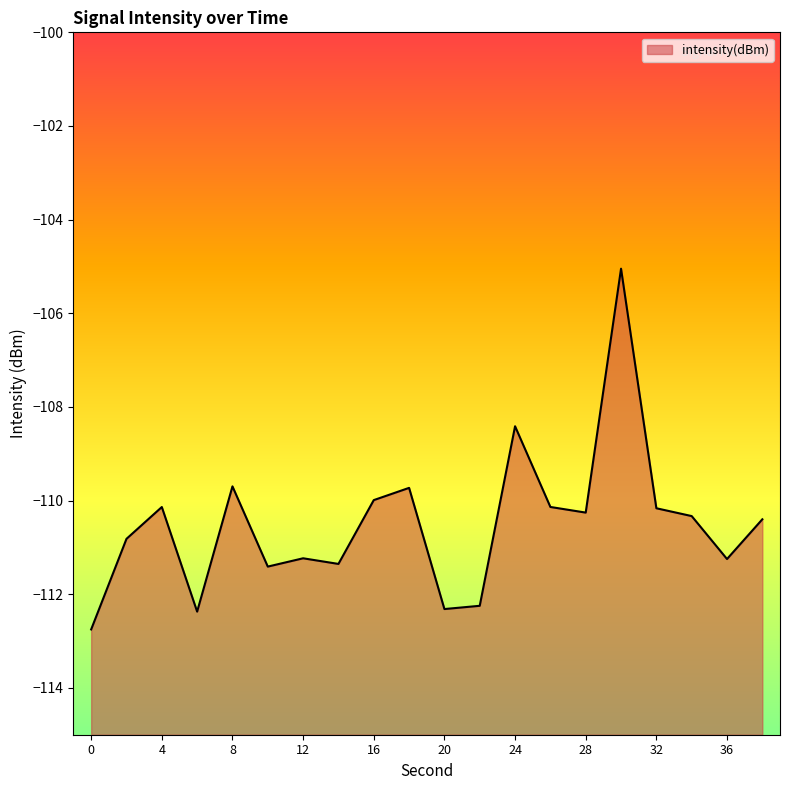

At which label is the value closest to -108?

24